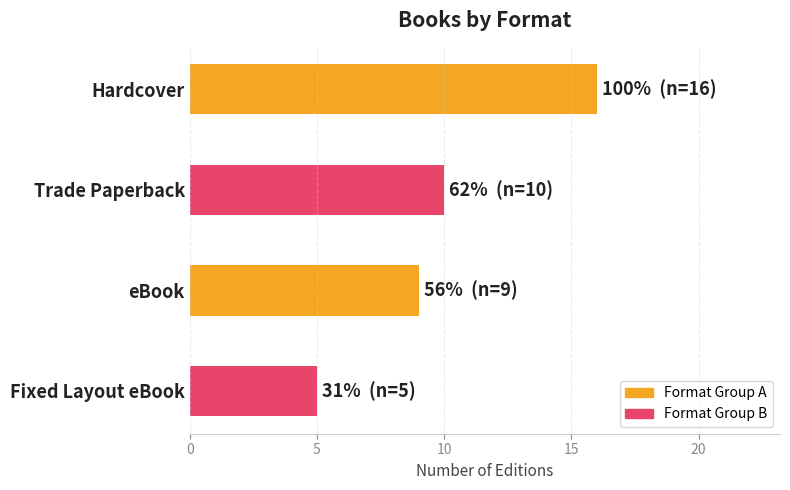

What is the minimum value shown in the chart?

5